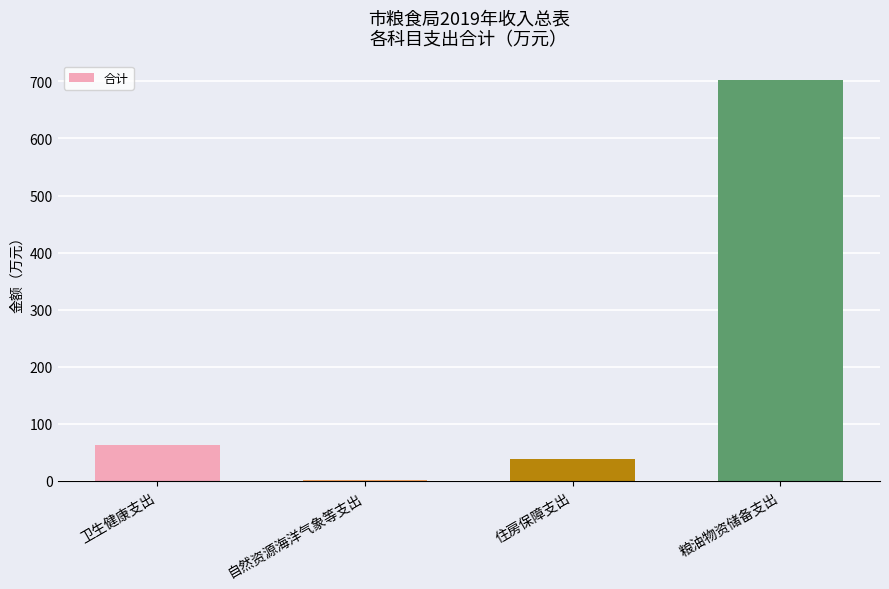

What is the difference between the values at 卫生健康支出 and 住房保障支出?

23.9